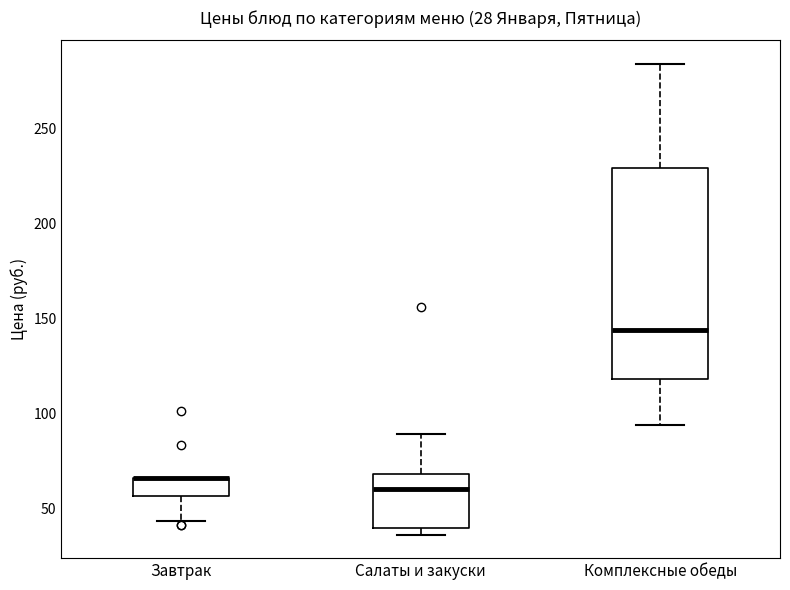

Which box is the tallest, from its lower edge to its upper edge?

Комплексные обеды